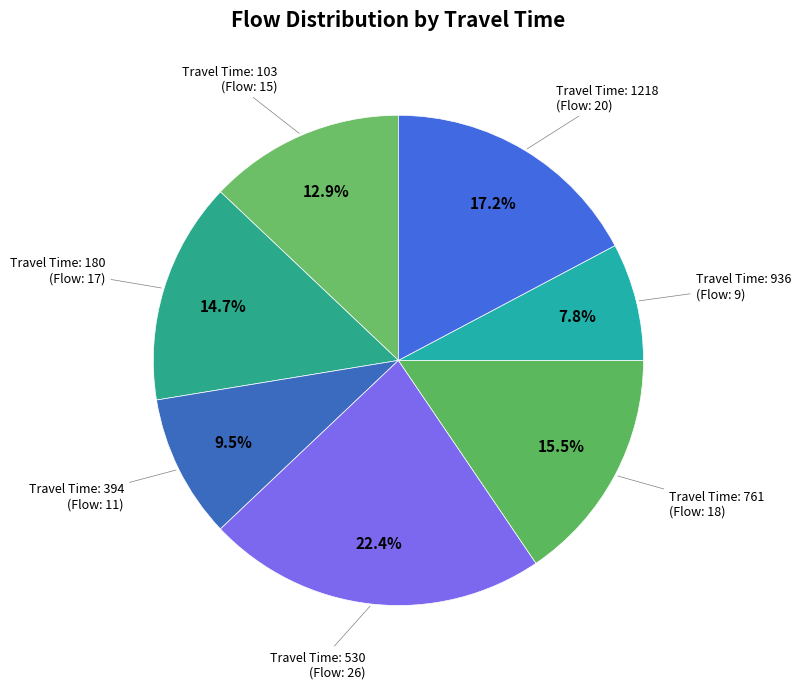

How many slices are in this pie chart?

7